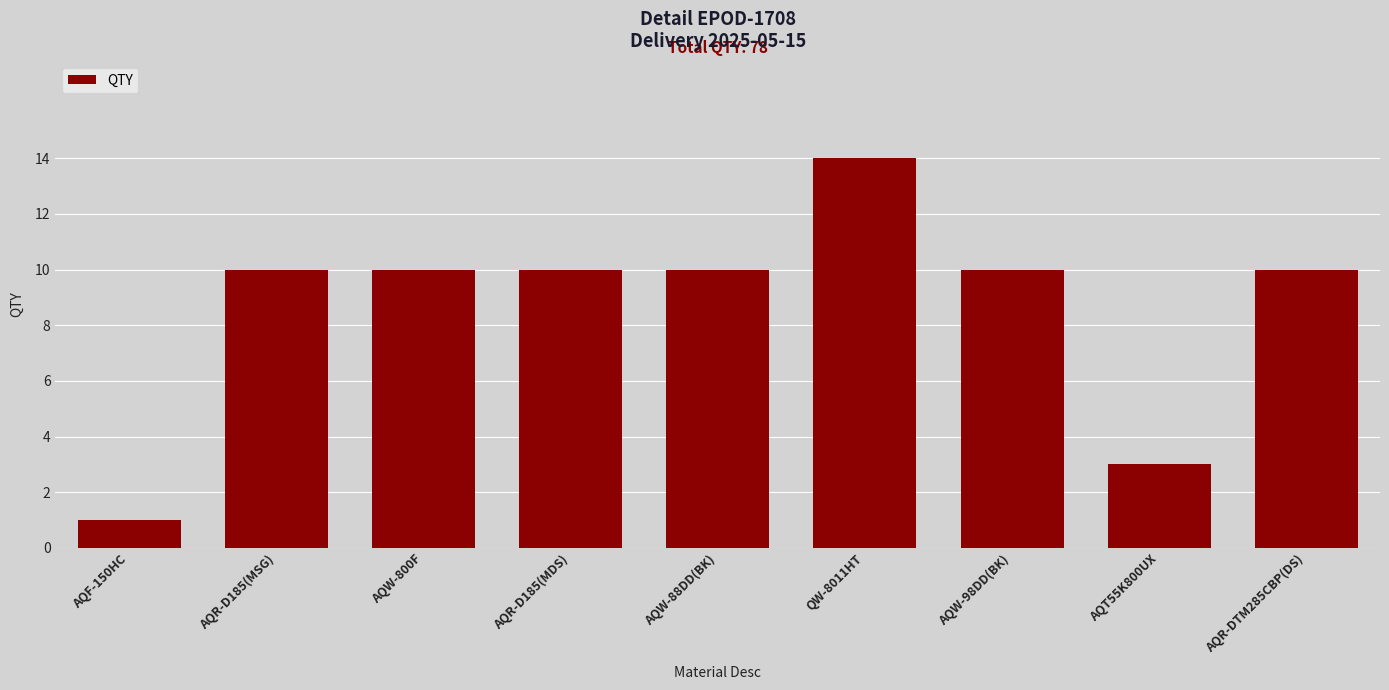

Reading left to right, extract all data points from this chart.

1	10	10	10	10	14	10	3	10